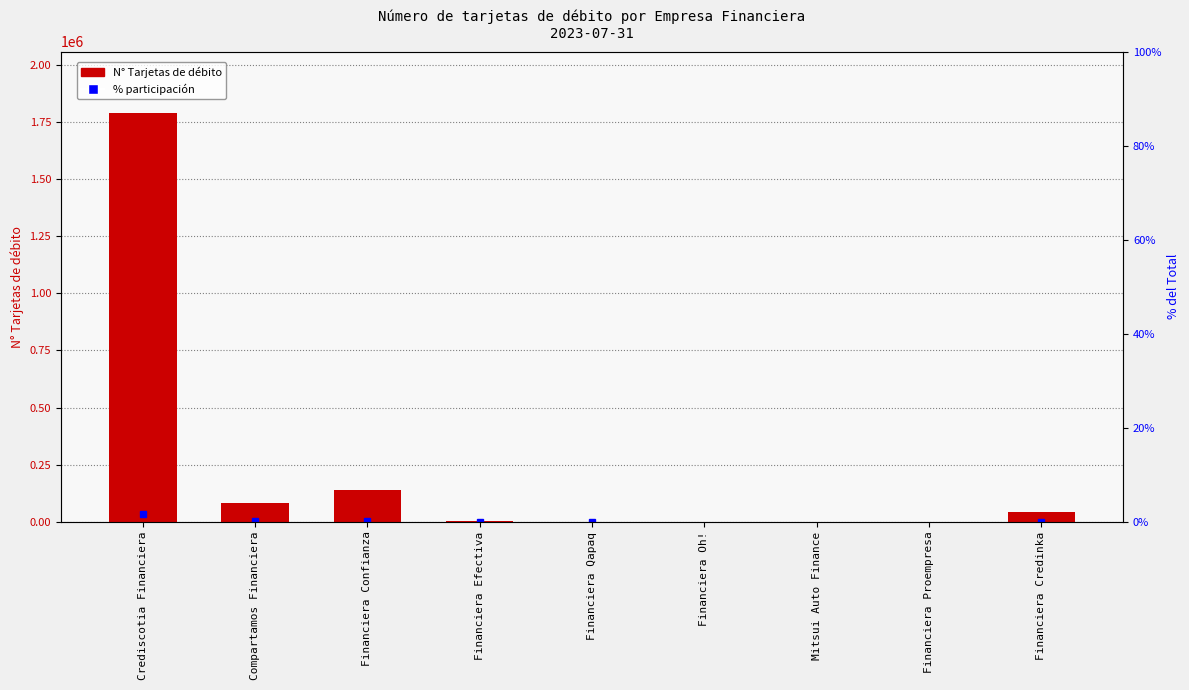

What is the change in value from Financiera Efectiva to Financiera Proempresa?

-1369